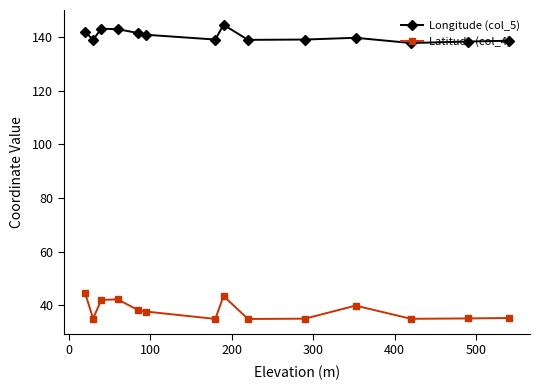

Which series has the largest total across all categories?

Longitude (col_5)